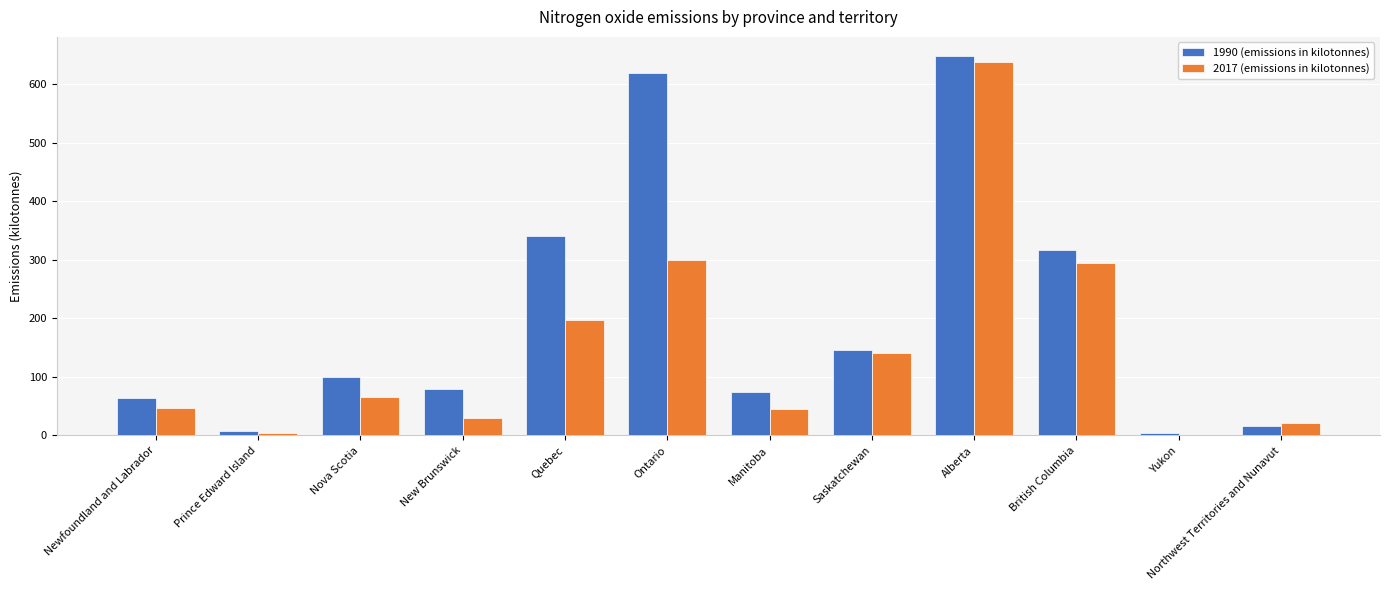

Count the number of categories in the chart.

12